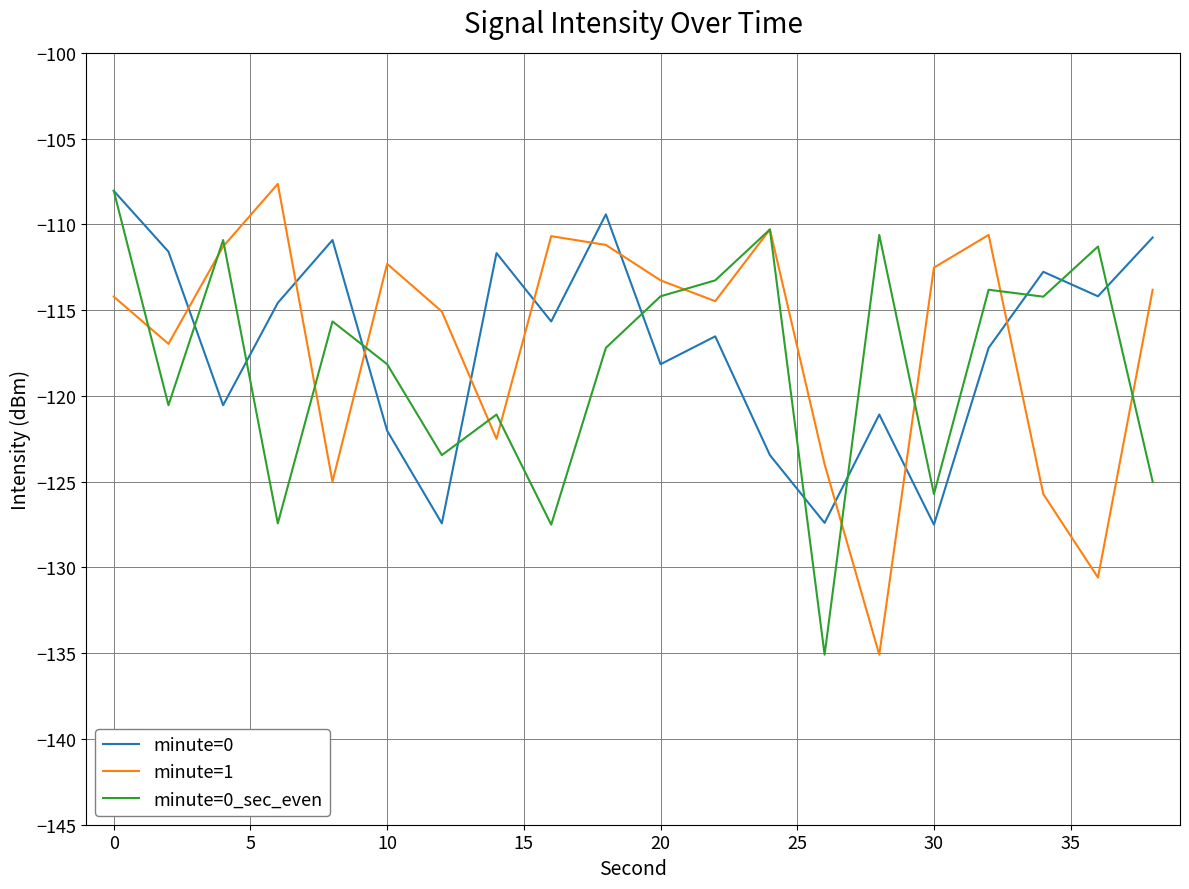

After their last crossing, which series has the higher values: minute=1 or minute=0?

minute=0